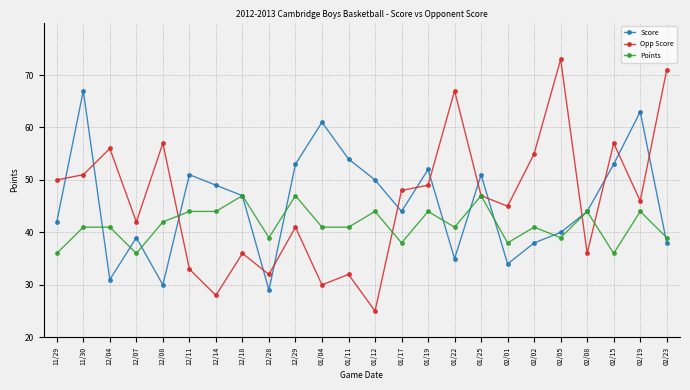

Reading left to right, what are all the values shown in this chart?

Score: 42	67	31	39	30	51	49	47	29	53	61	54	50	44	52	35	51	34	38	40	44	53	63	38
Opp Score: 50	51	56	42	57	33	28	36	32	41	30	32	25	48	49	67	47	45	55	73	36	57	46	71
Points: 36	41	41	36	42	44	44	47	39	47	41	41	44	38	44	41	47	38	41	39	44	36	44	39